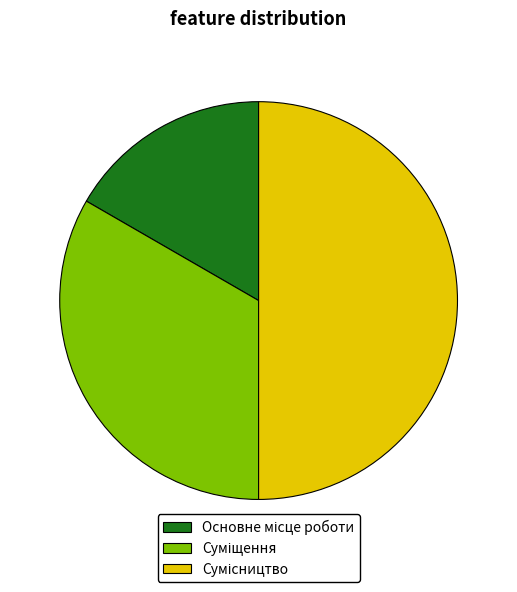

What percentage is NOT represented by Сумісництво?

50.0%